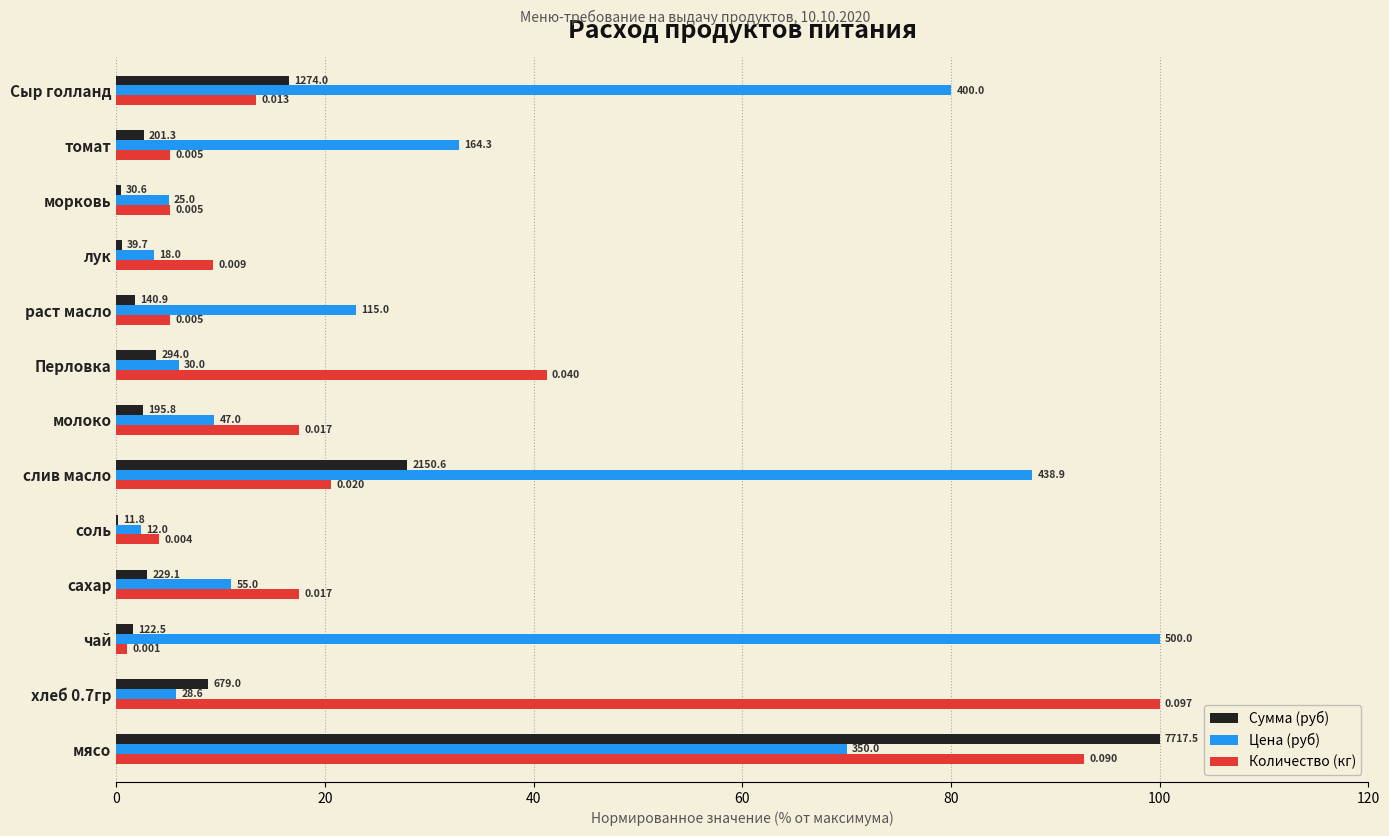

What is the difference between the maximum and minimum values in the Количество (кг) series?

99.0